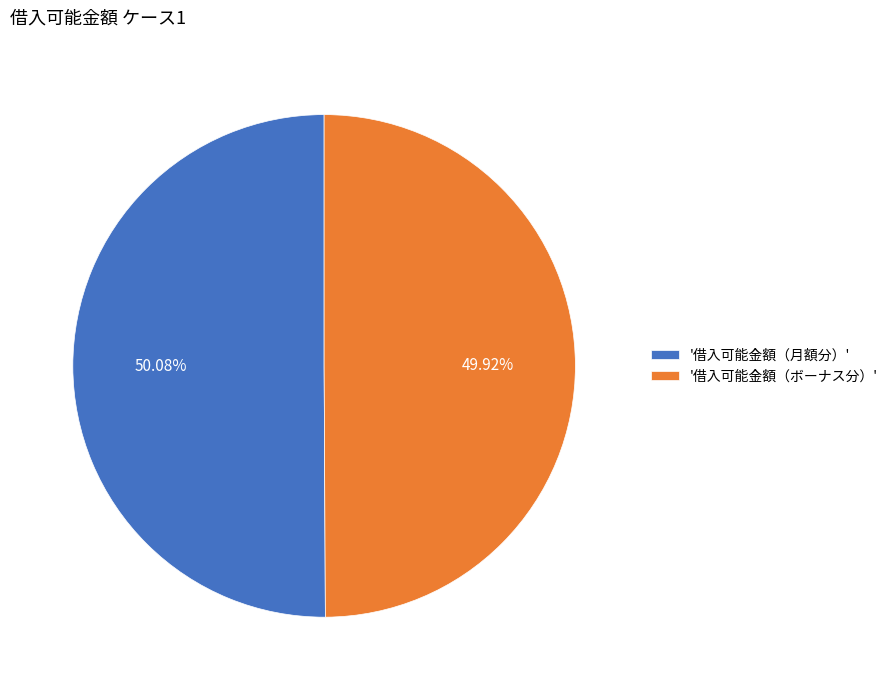

Is there any slice that represents more than half of the pie?

Yes